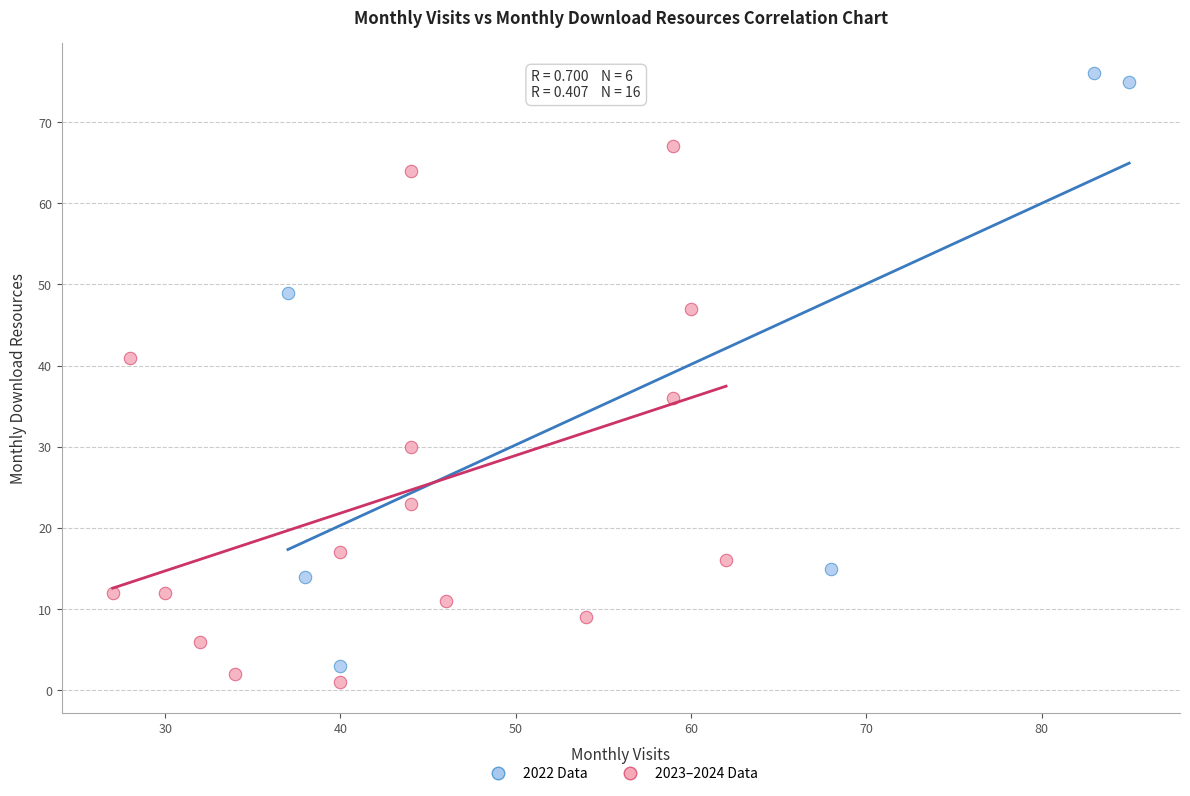

Which series contains the highest Y value?

2022 Data